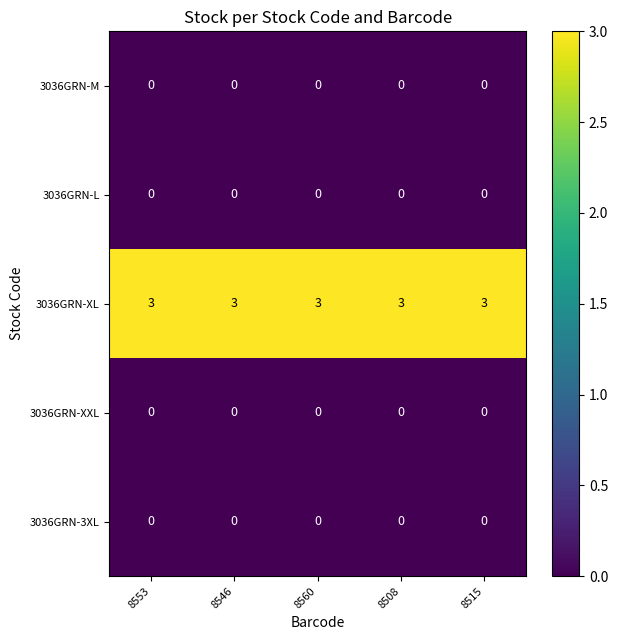

What is the spread (max minus min) of values at 8508?

3